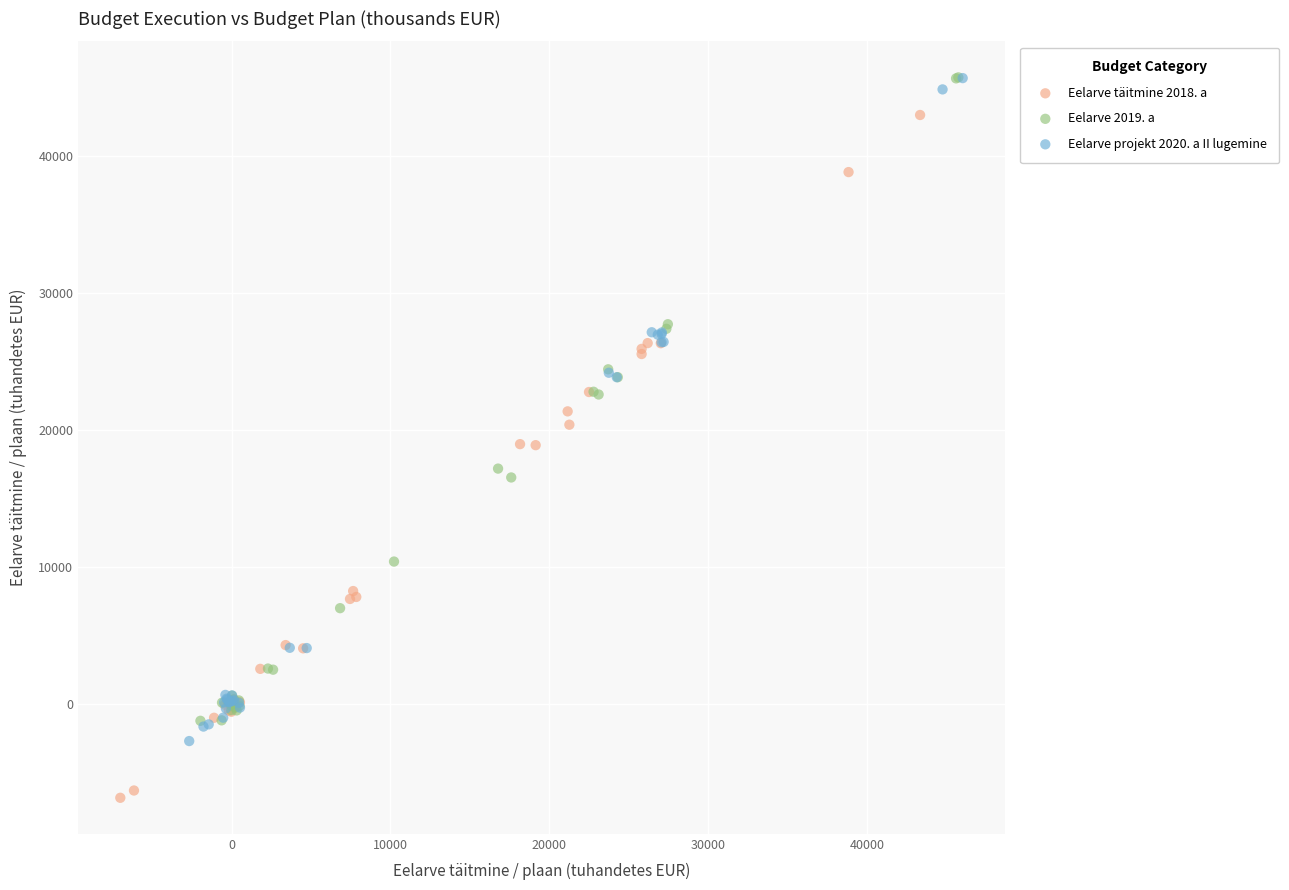

Which series contains the lowest Y value?

Eelarve täitmine 2018. a